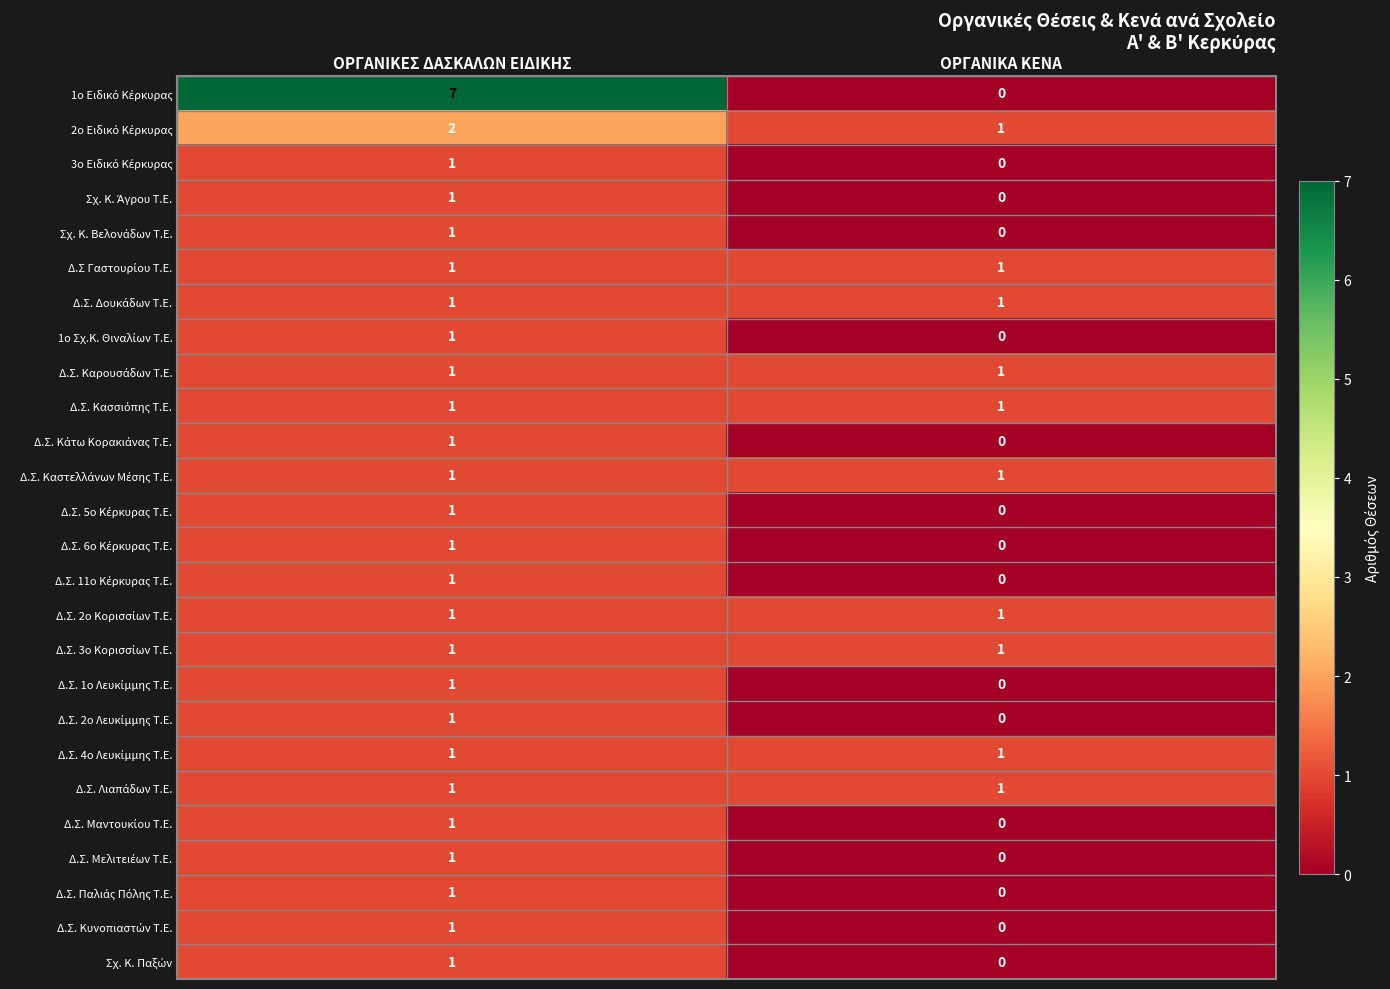

How many distinct data groups are displayed?

26